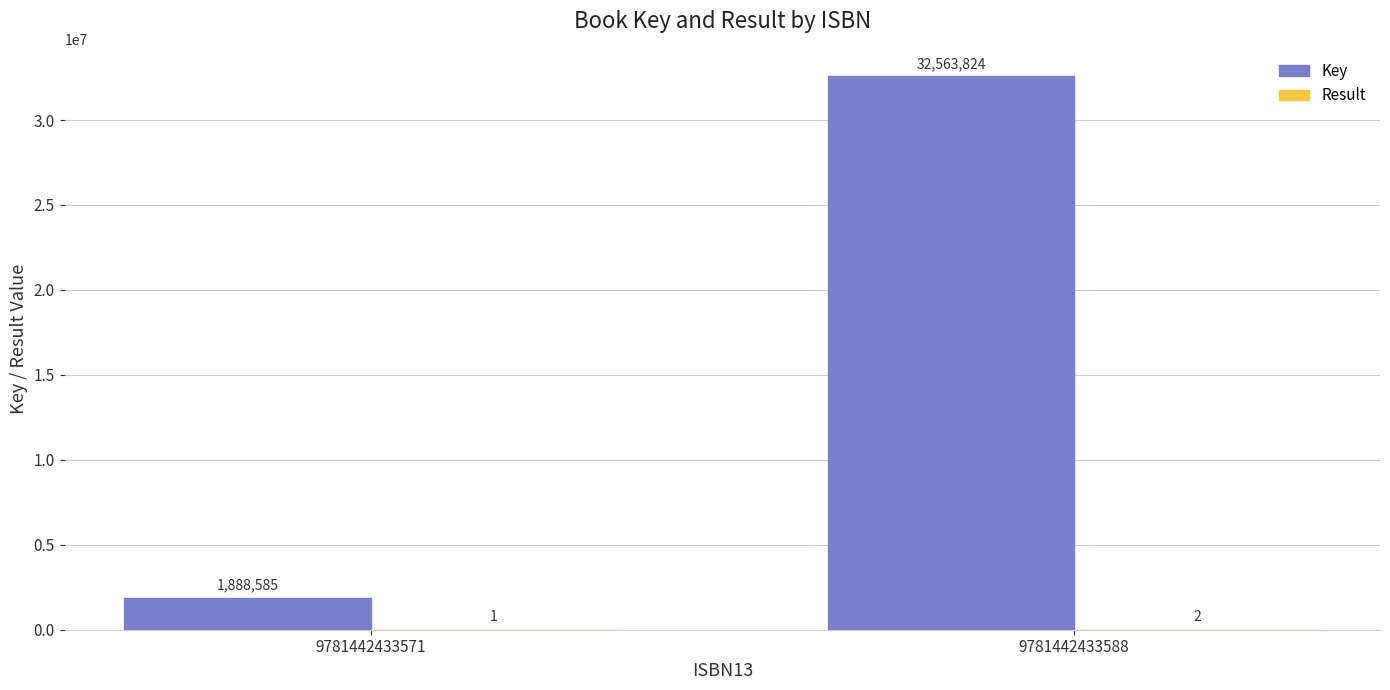

Which series has the widest spread of values?

Key